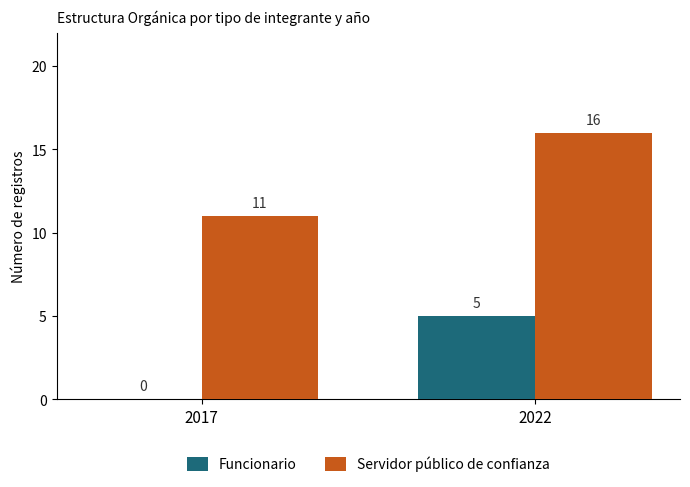

What is the maximum value shown in the chart?

16